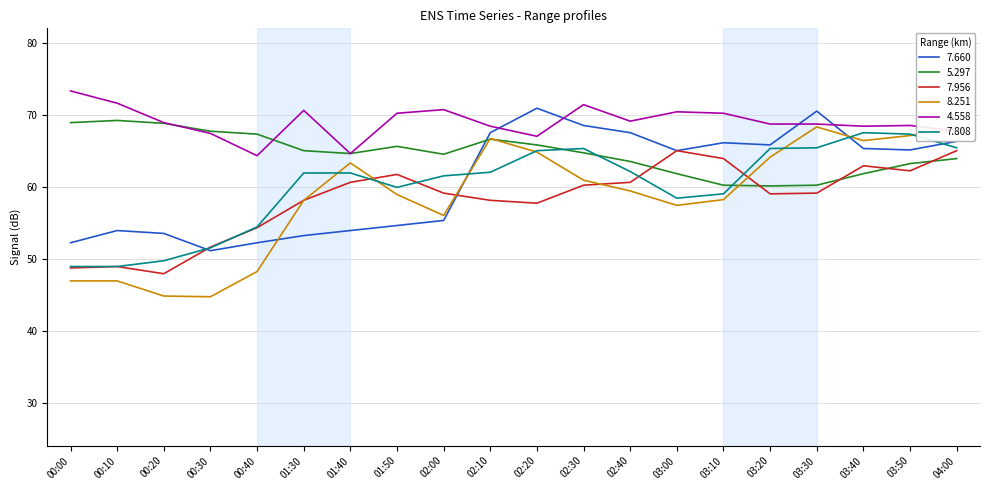

Between 02:10 and 00:00, which is larger?

02:10